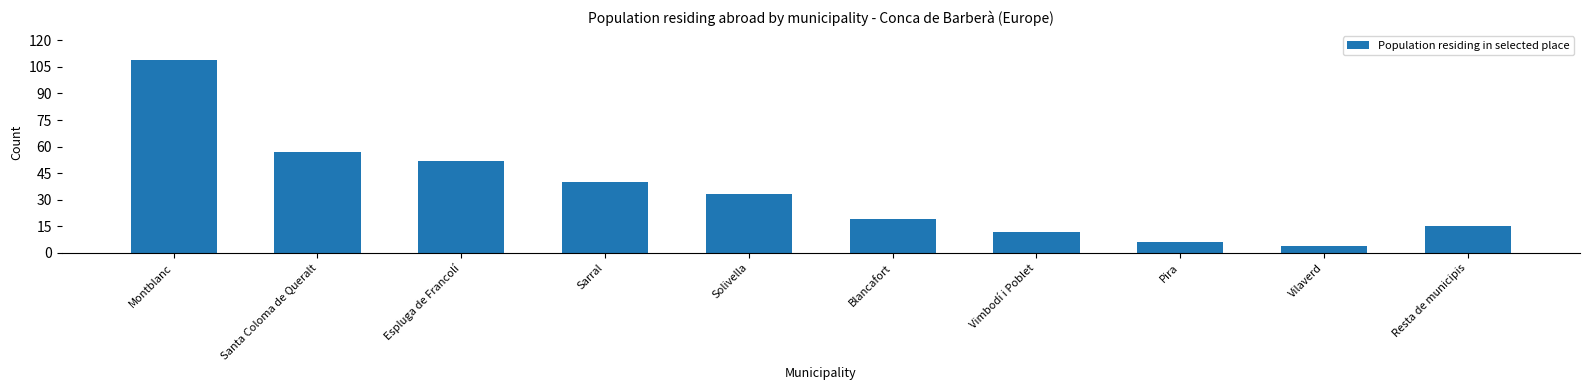

Where is the data nearest to the value 56?

Santa Coloma de Queralt